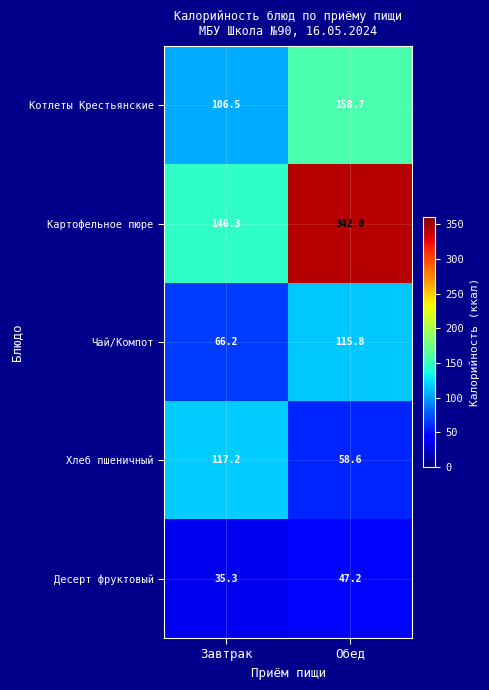

Is it true that Хлеб пшеничный equals 33.9 at Завтрак?

False